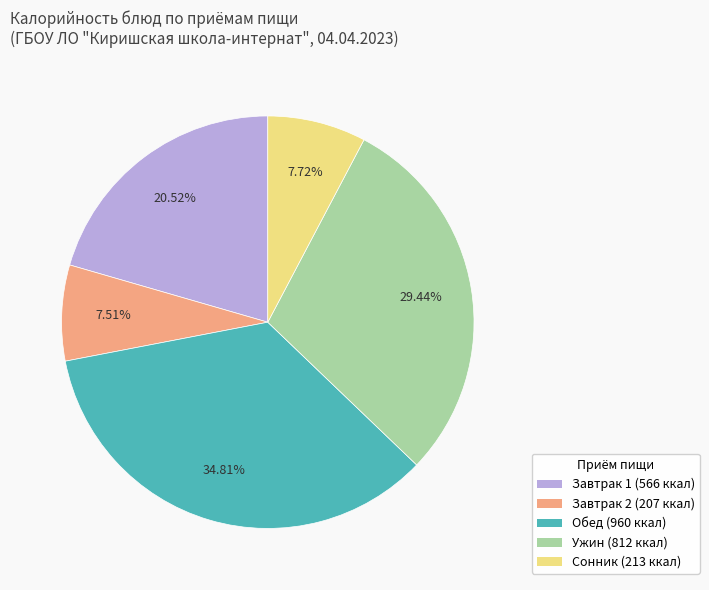

Count the number of slices in the pie.

5